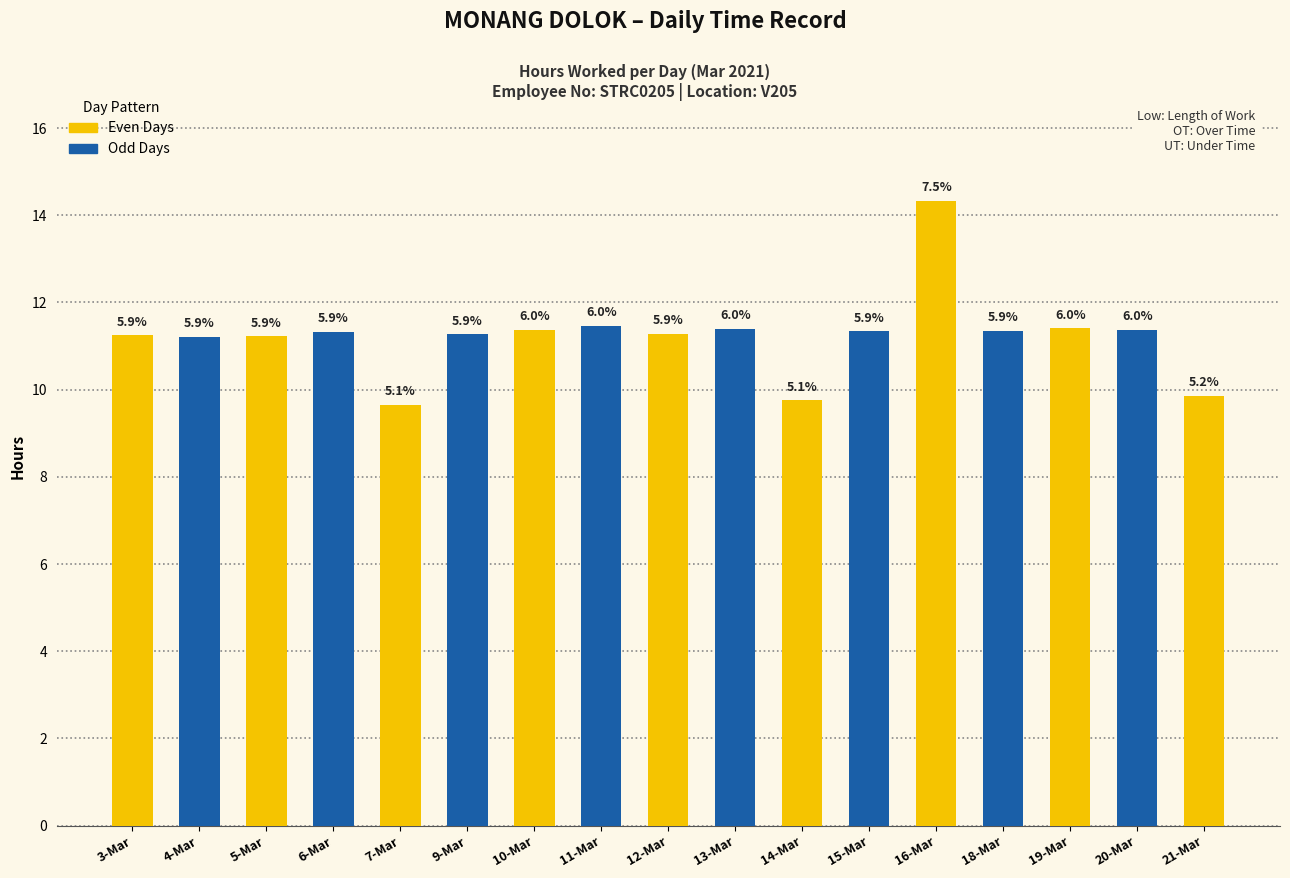

Rank the categories by value from highest to lowest.

16-Mar, 11-Mar, 19-Mar, 13-Mar, 10-Mar, 20-Mar, 18-Mar, 15-Mar, 6-Mar, 12-Mar, 9-Mar, 3-Mar, 5-Mar, 4-Mar, 21-Mar, 14-Mar, 7-Mar